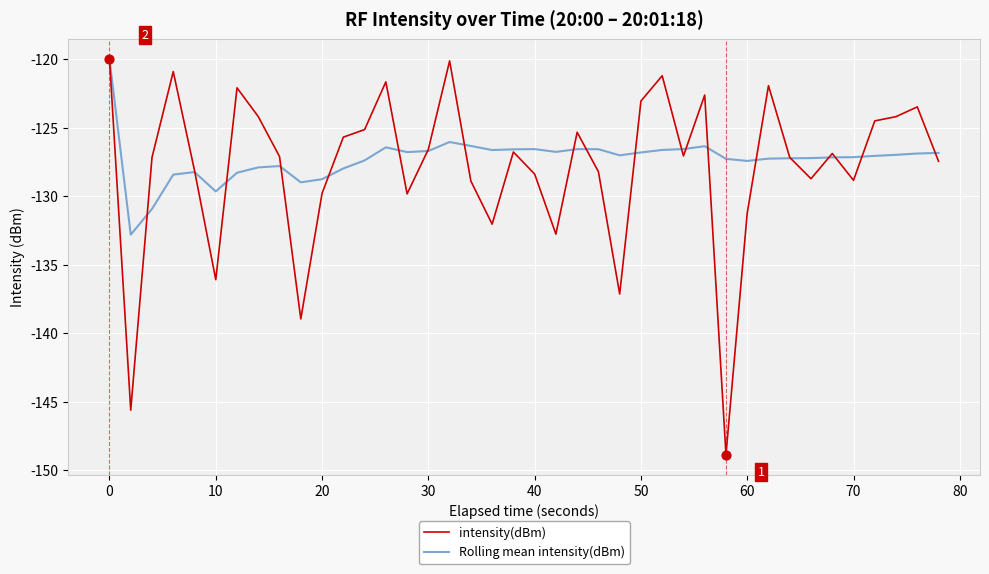

Which series has the largest range (max minus min)?

intensity(dBm)